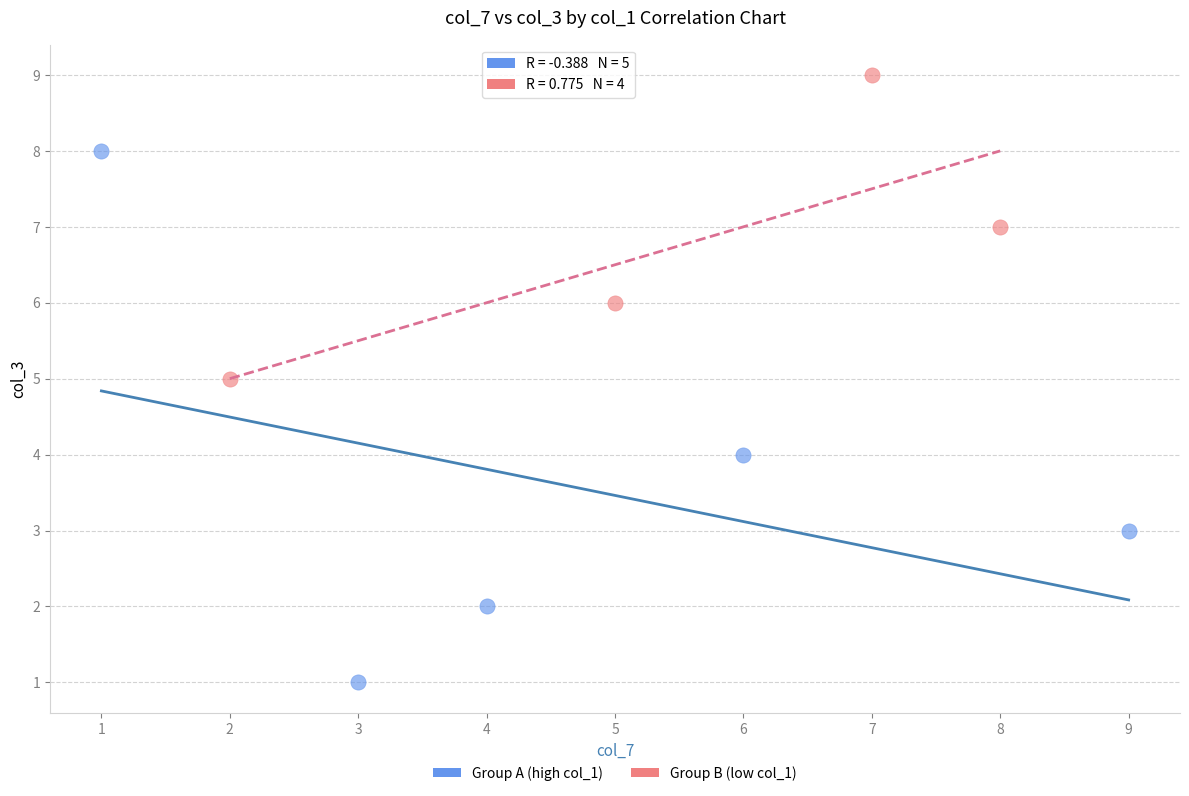

Which series contains the lowest Y value?

Group A (high col_1)